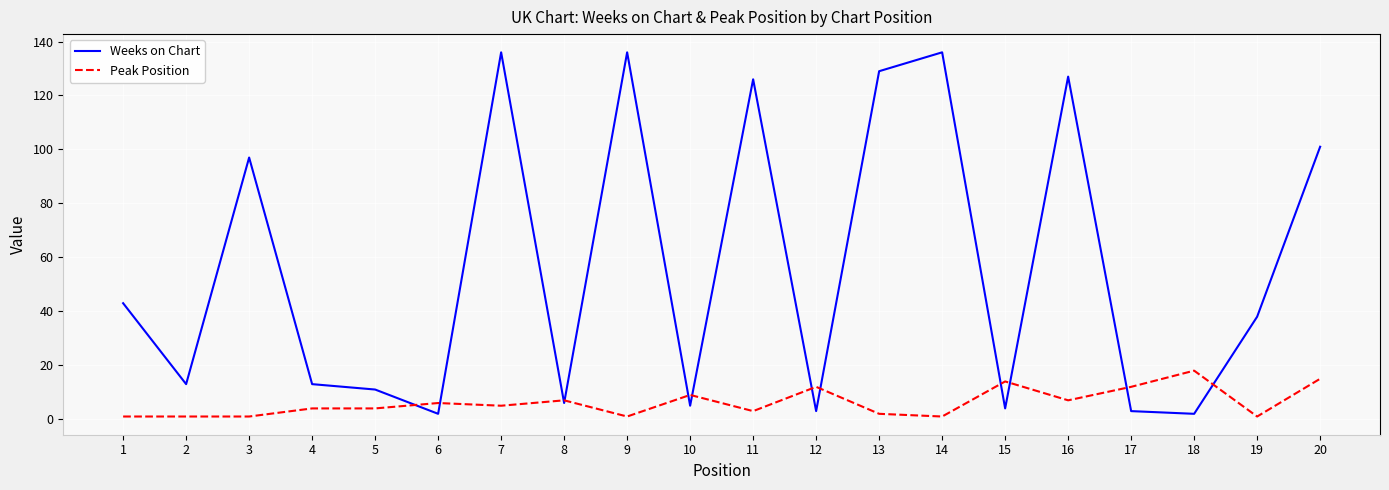

Where is the first local minimum for Weeks on Chart?

2